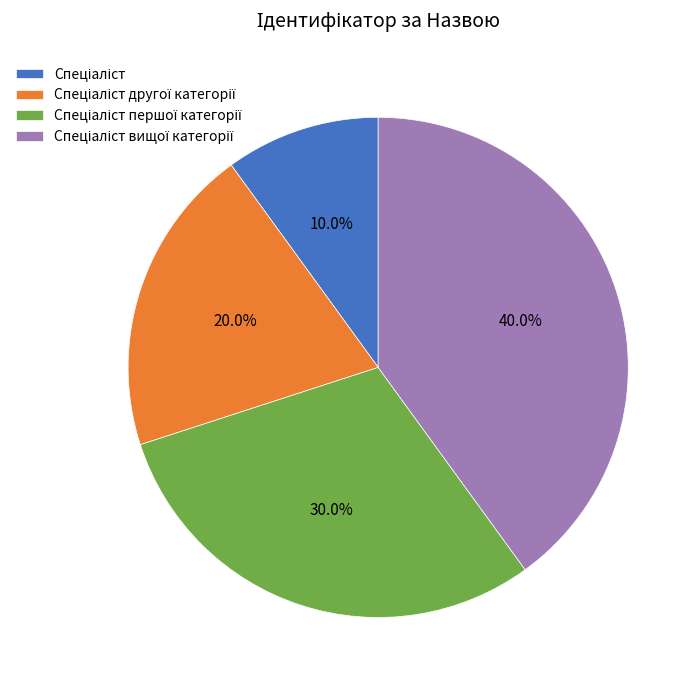

To the nearest percent, what is the average slice percentage?

25%